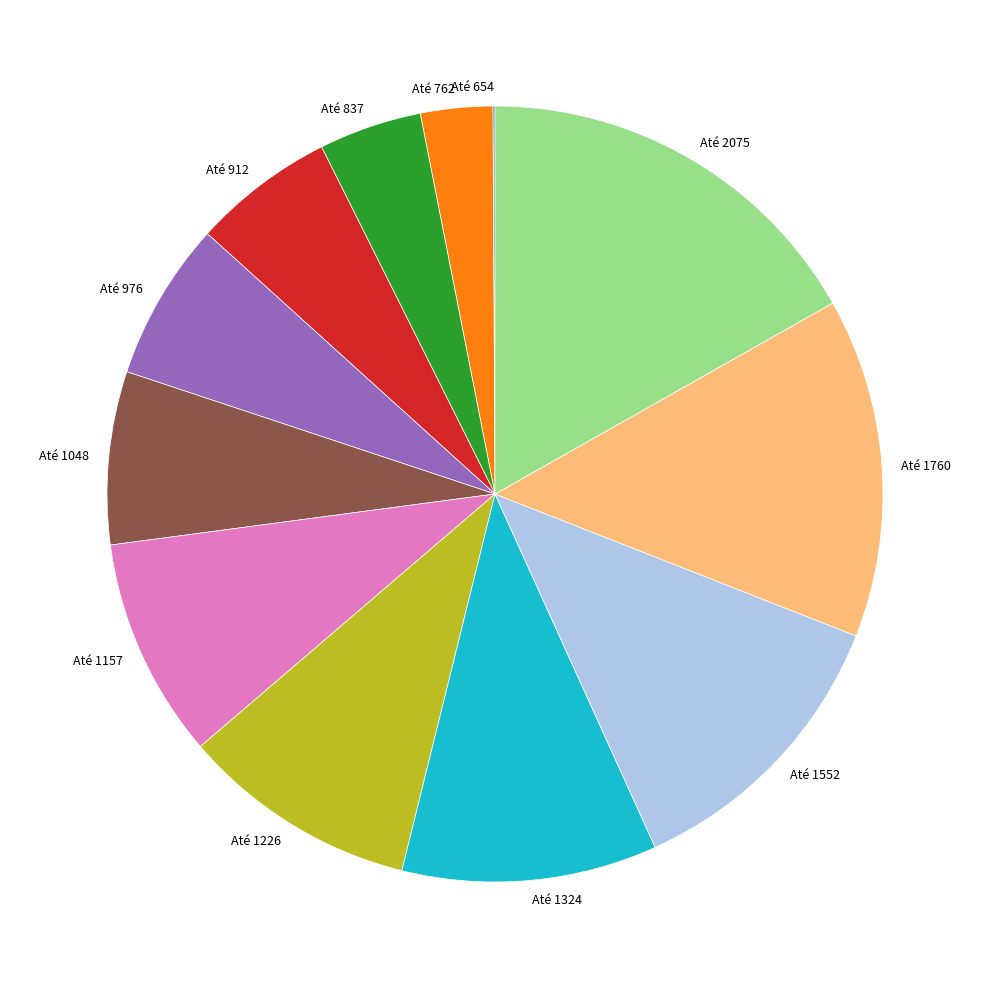

Between Até 2075 and Até 912, which is larger?

Até 2075